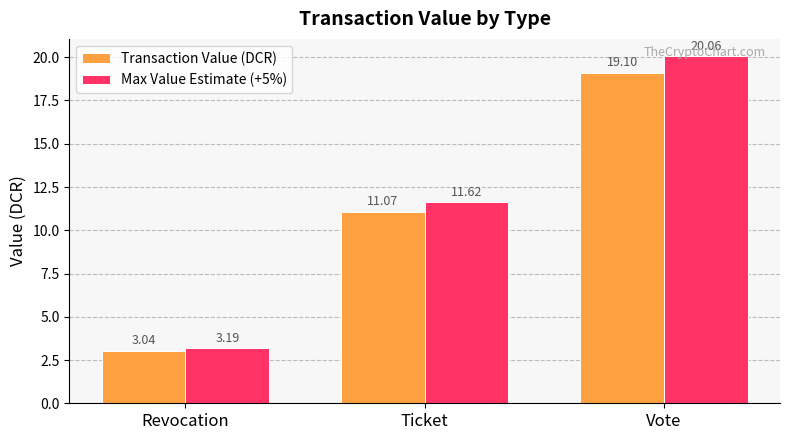

Which category has the lowest value in the Max Value Estimate (+5%) series?

Revocation